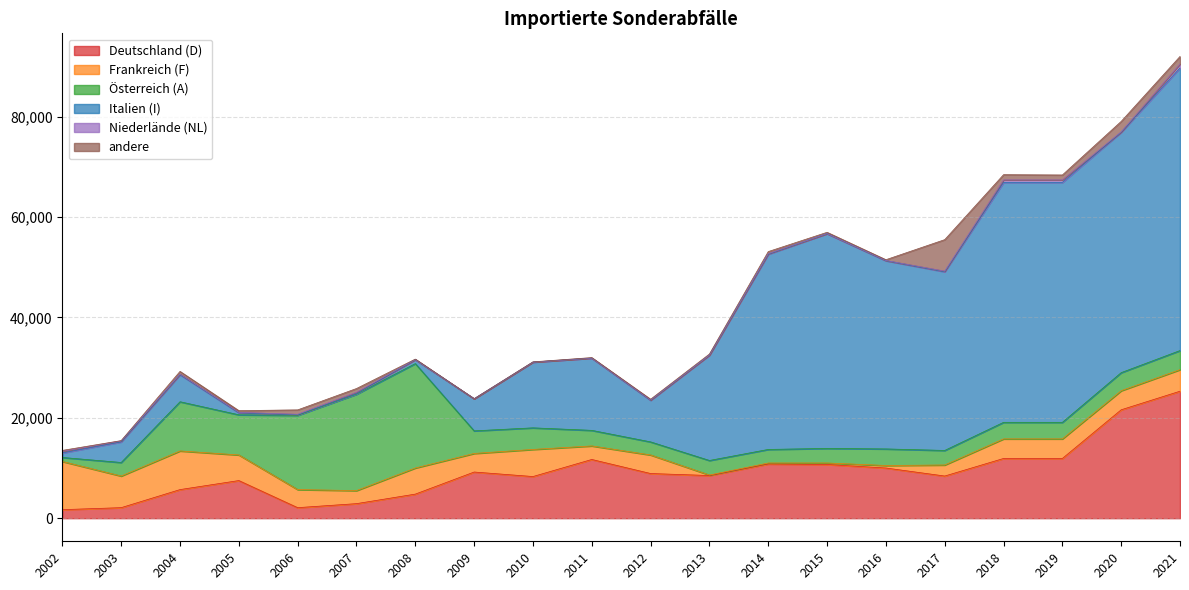

True or false: Frankreich (F) and Deutschland (D) cross at least once.

True